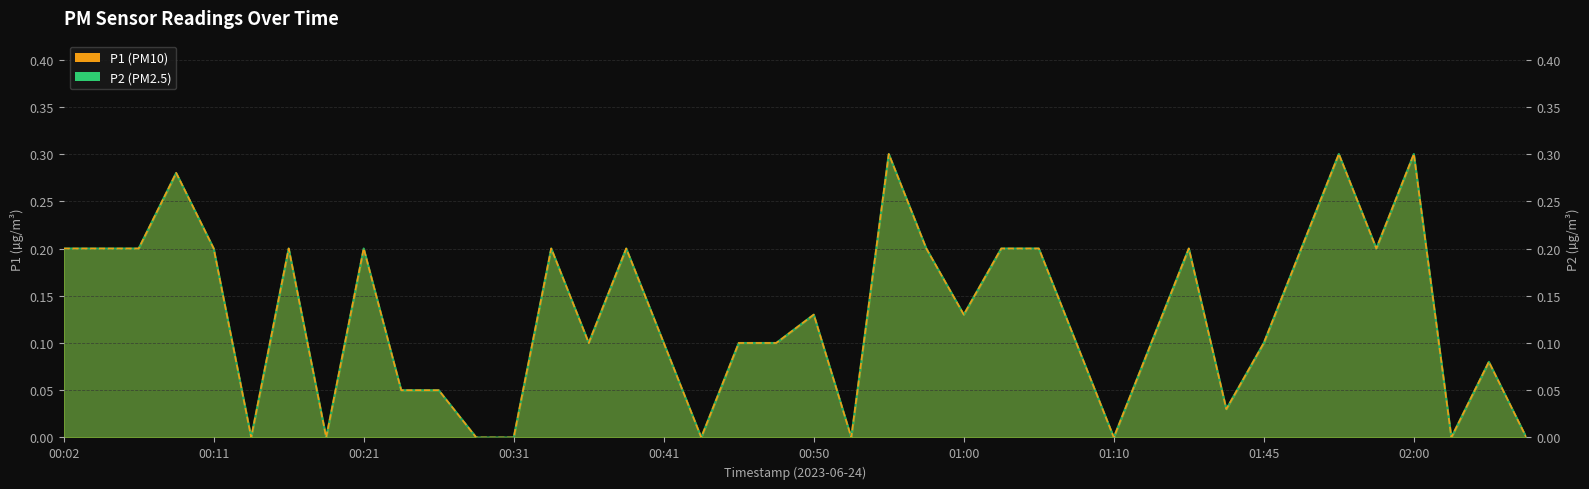

The P2 series shows 0.1 at 00:46. True or false?

True